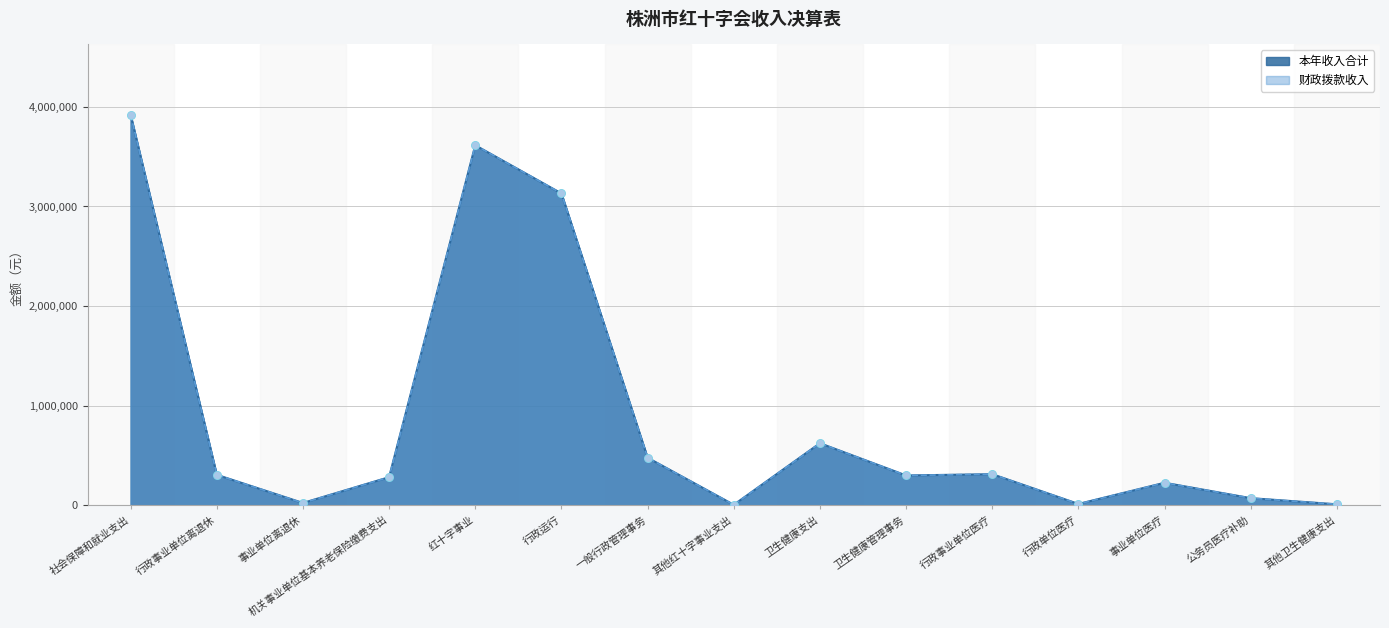

Which series reaches the maximum Y coordinate?

本年收入合计